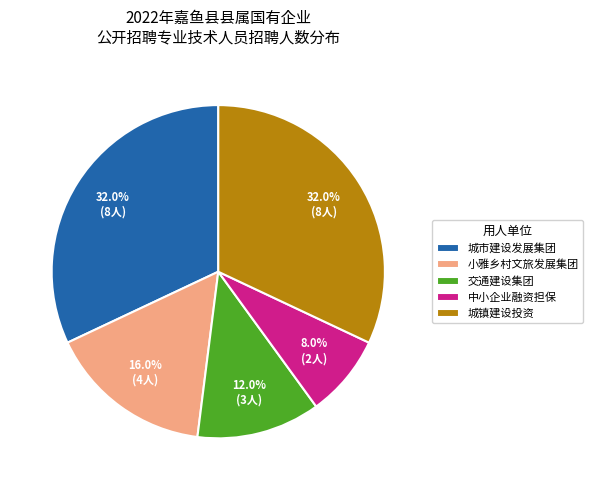

Count the number of slices in the pie.

5